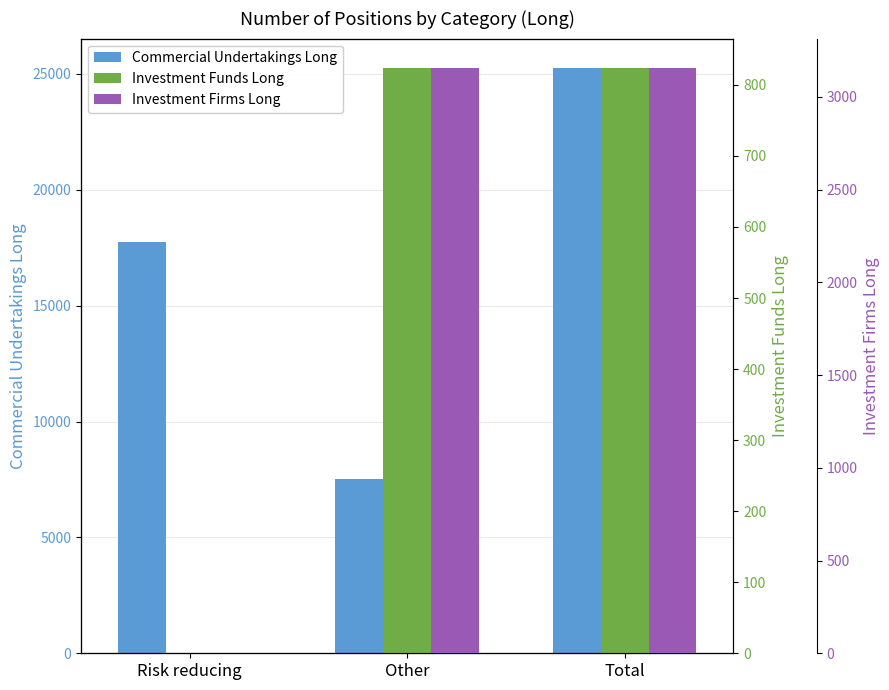

How many values in Investment Firms Long are above zero?

2